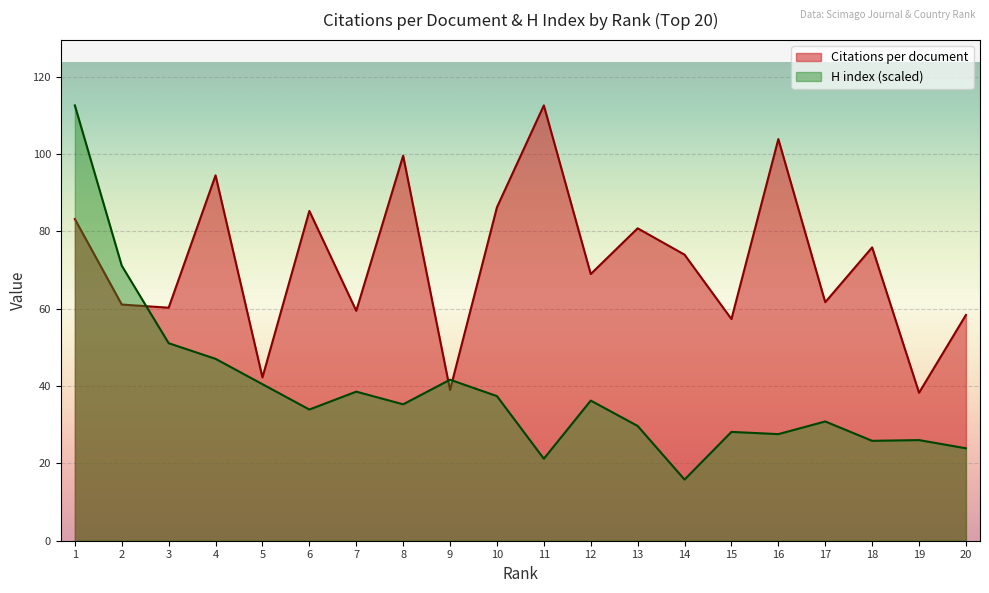

What is the maximum value shown in the chart?

112.6